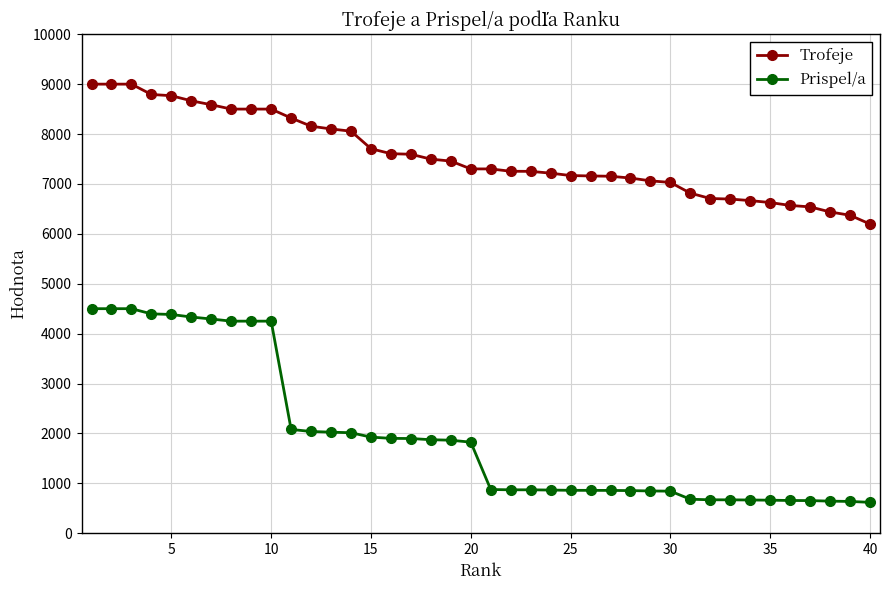

Which series has the widest spread of values?

Prispel/a